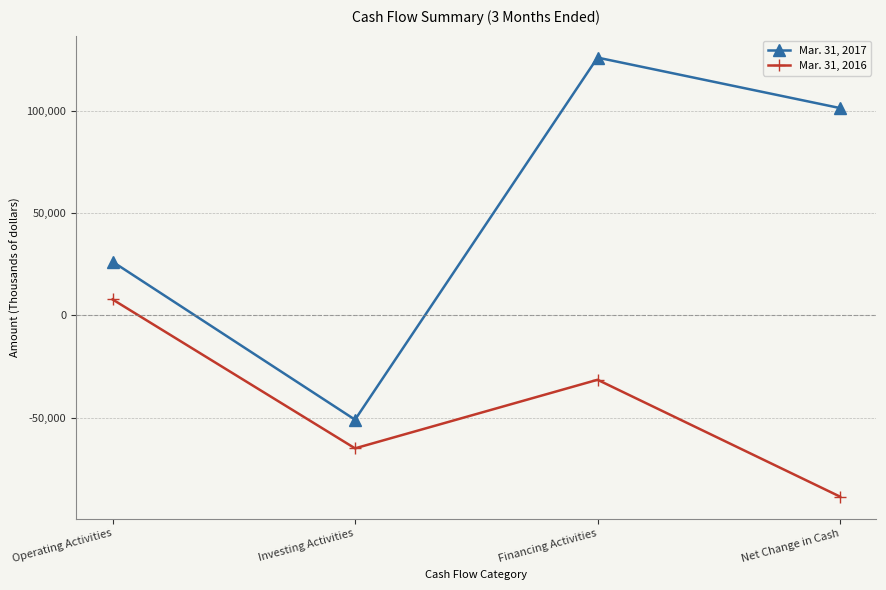

Between Financing Activities and Net Change in Cash, which series saw the biggest shift?

Mar. 31, 2016